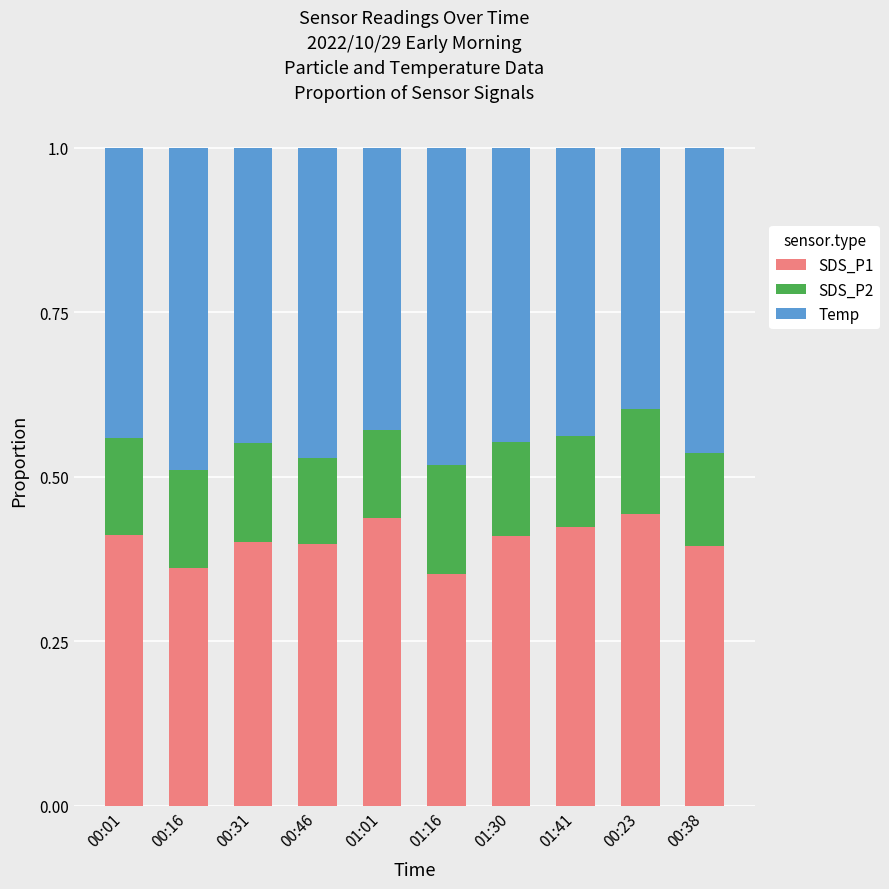

True or false: SDS_P1 has a value of 0.7 at 00:23.

False